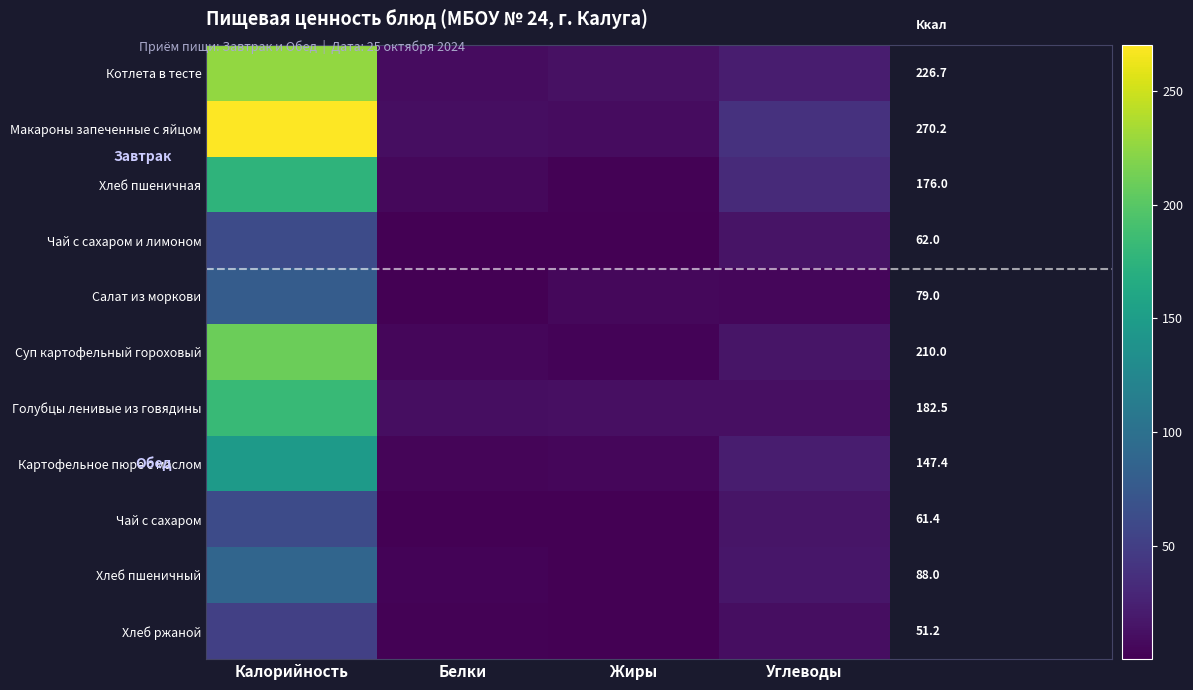

What is the average value of the Голубцы ленивые из говядины series?

53.6